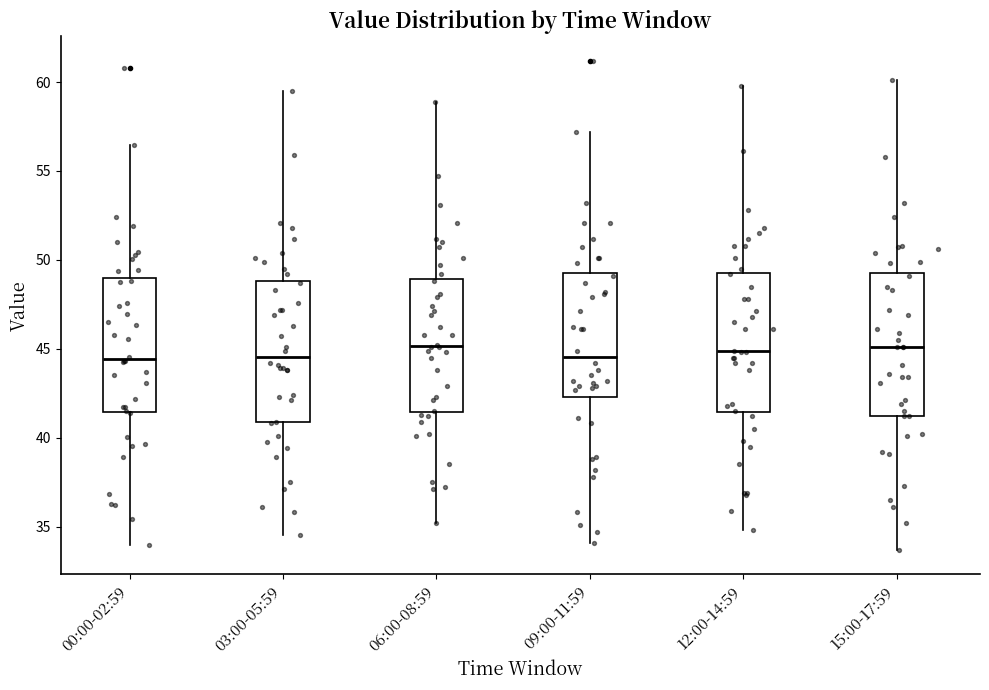

Where does the median line of the box for 15:00-17:59 sit on the y-axis? The values are not printed on the chart, so give them approximately, as read against the axis.

45.0